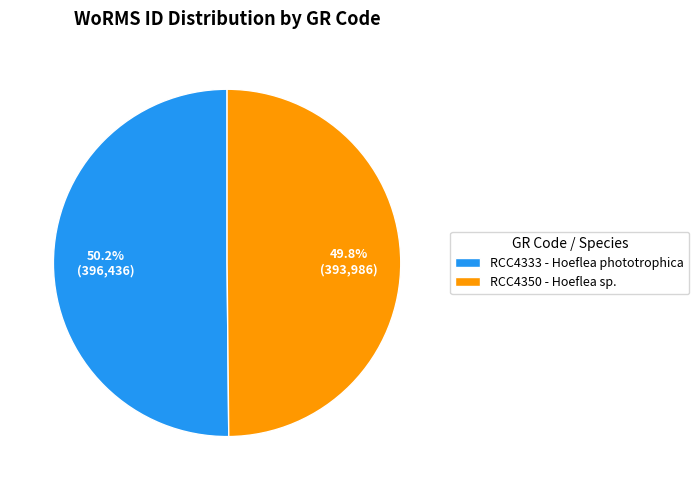

How many segments does this pie chart have?

2